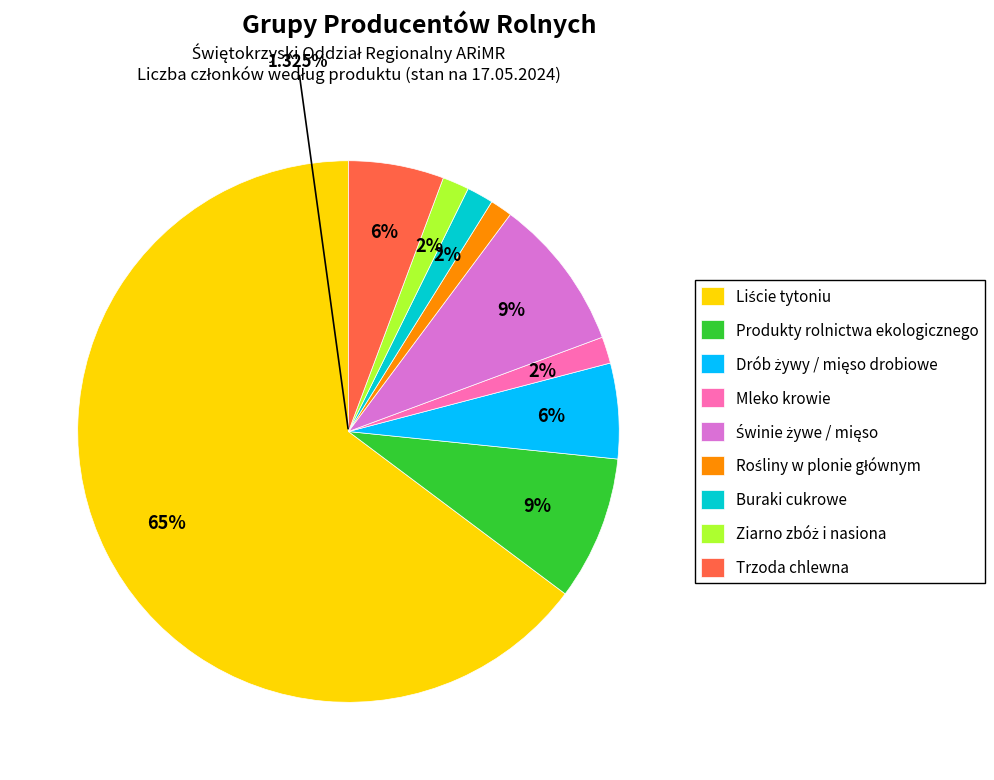

Which category has the smallest portion of the pie?

ROŚLINY W PLONIE GŁÓWNYM